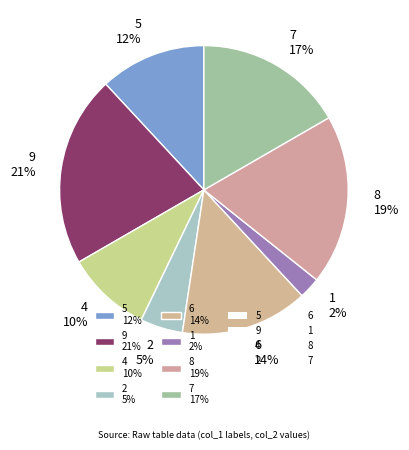

Count the number of slices in the pie.

8